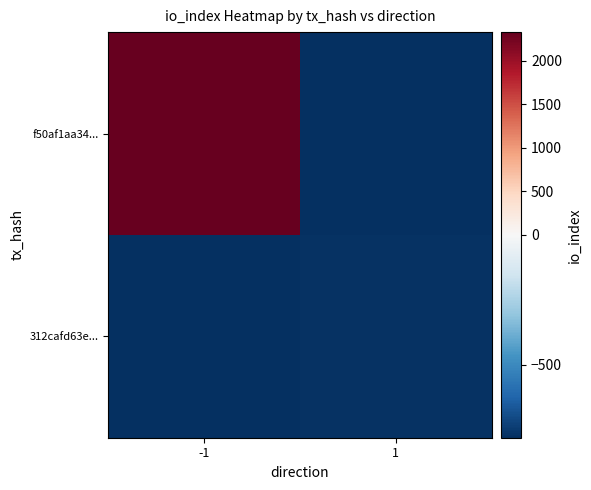

Reading right to left, extract all data points from this chart.

f50af1aa34...: 1=-779.8	-1=2327.2
312cafd63e...: 1=-767.8	-1=-779.8